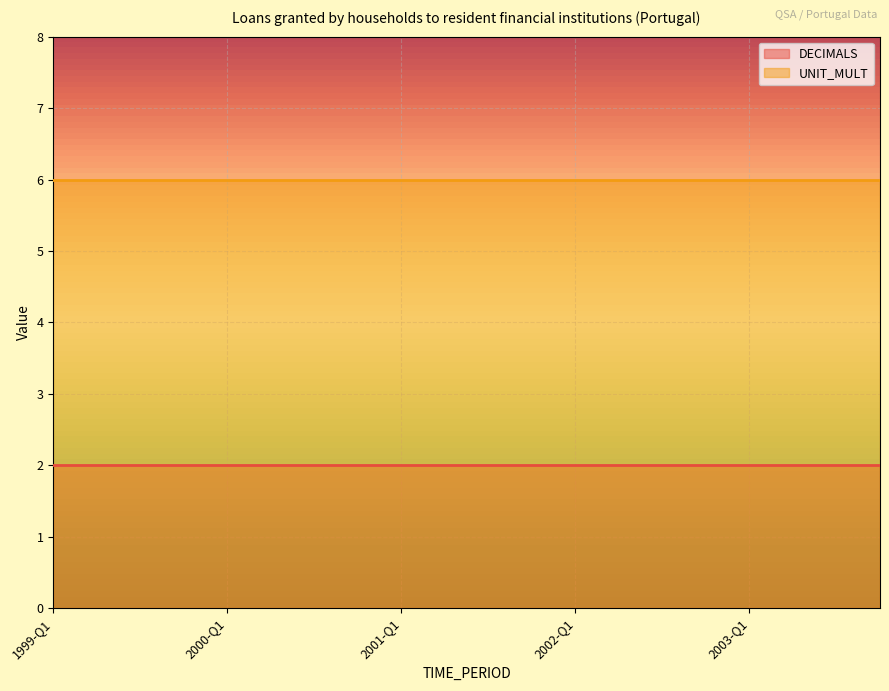

Rank the series by their average value, from lowest to highest.

DECIMALS, UNIT_MULT